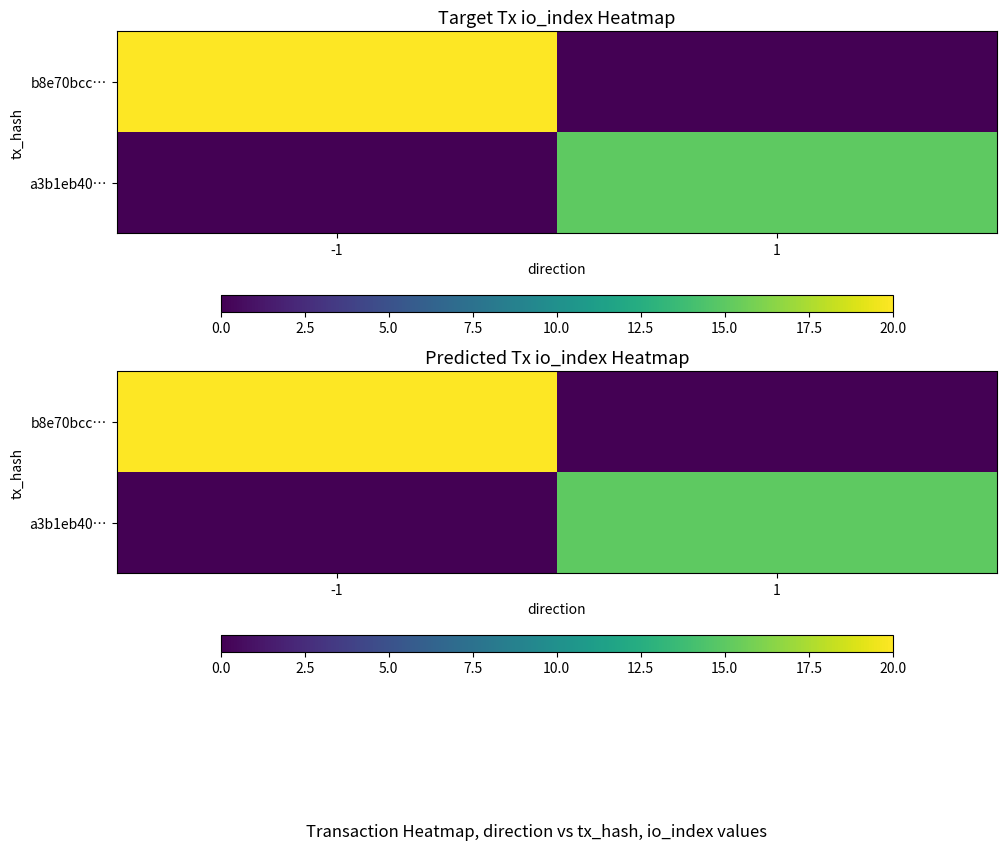

At which category is the sum across all series the highest?

-1